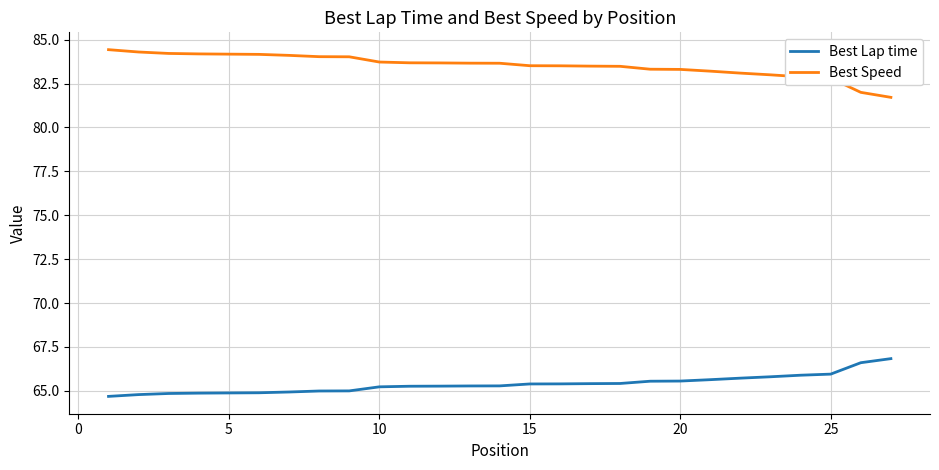

Rank the series by their average value, from highest to lowest.

Best Speed, Best Lap time